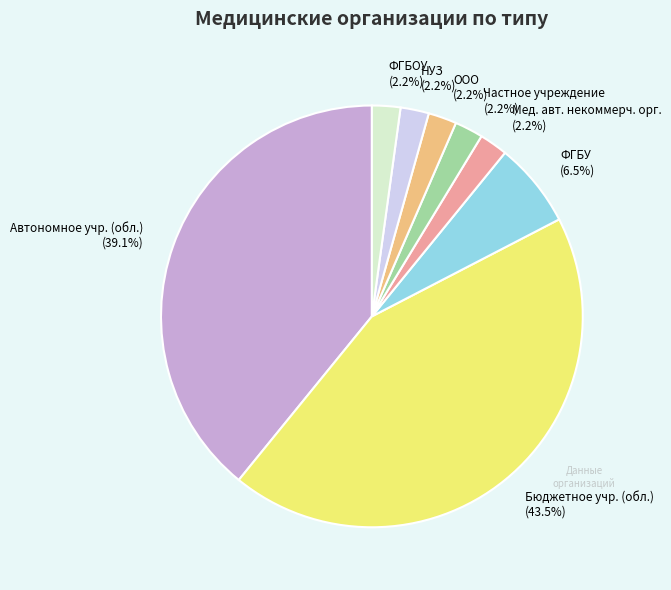

Count the number of slices in the pie.

8